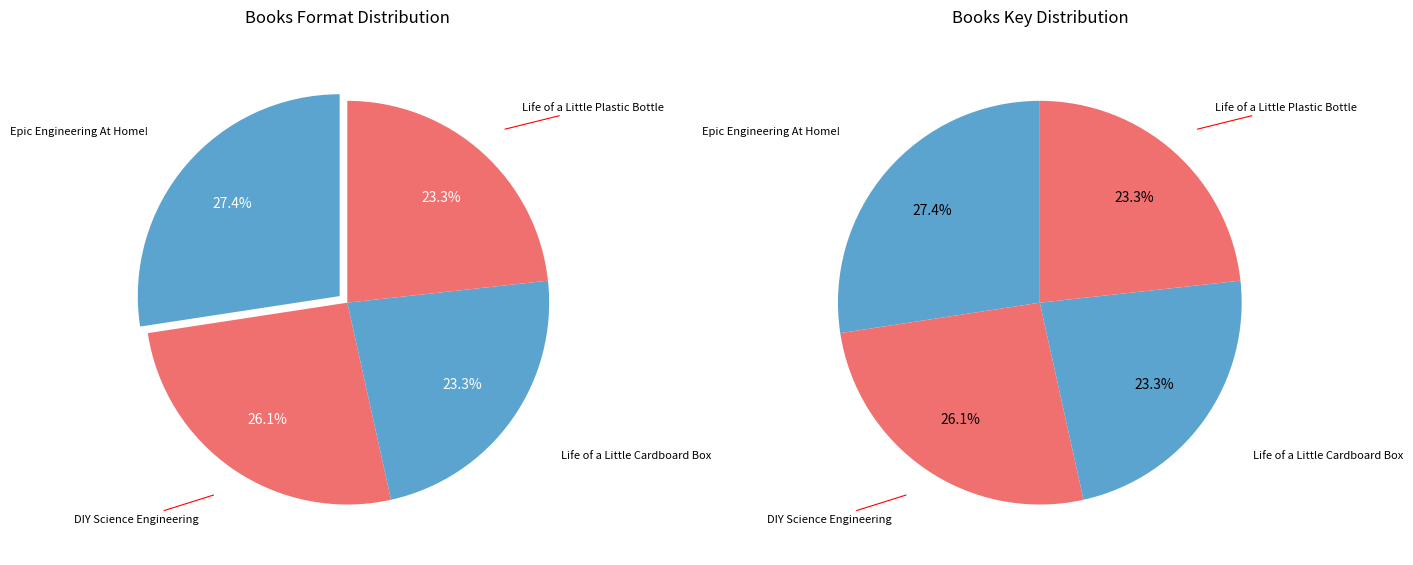

How much of the chart is everything except Life of a Little Cardboard Box?

76.7%